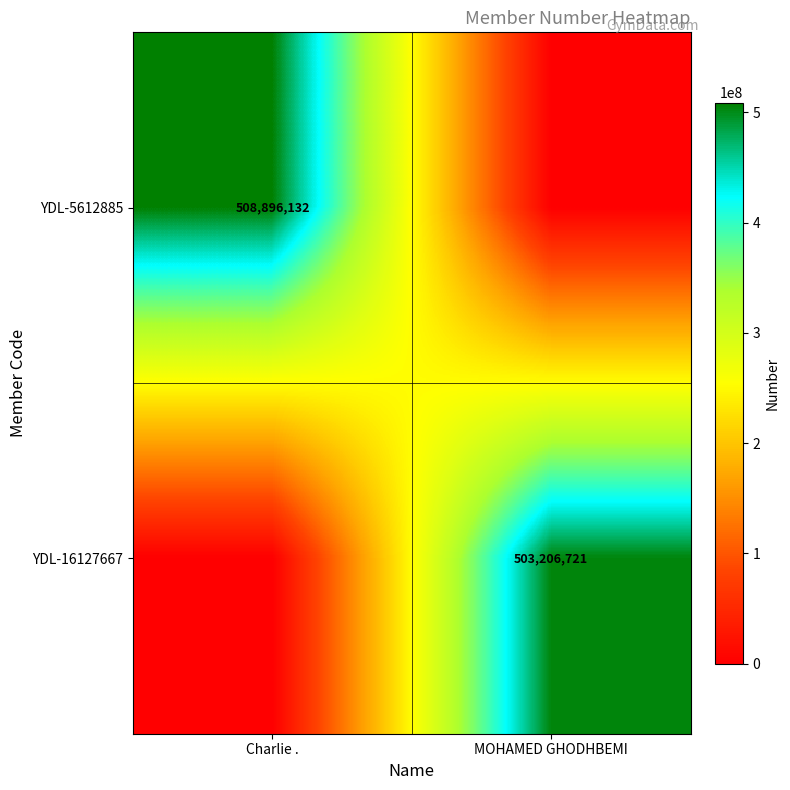

Is it true that YDL-16127667 equals 503206721 at MOHAMED GHODHBEMI?

True